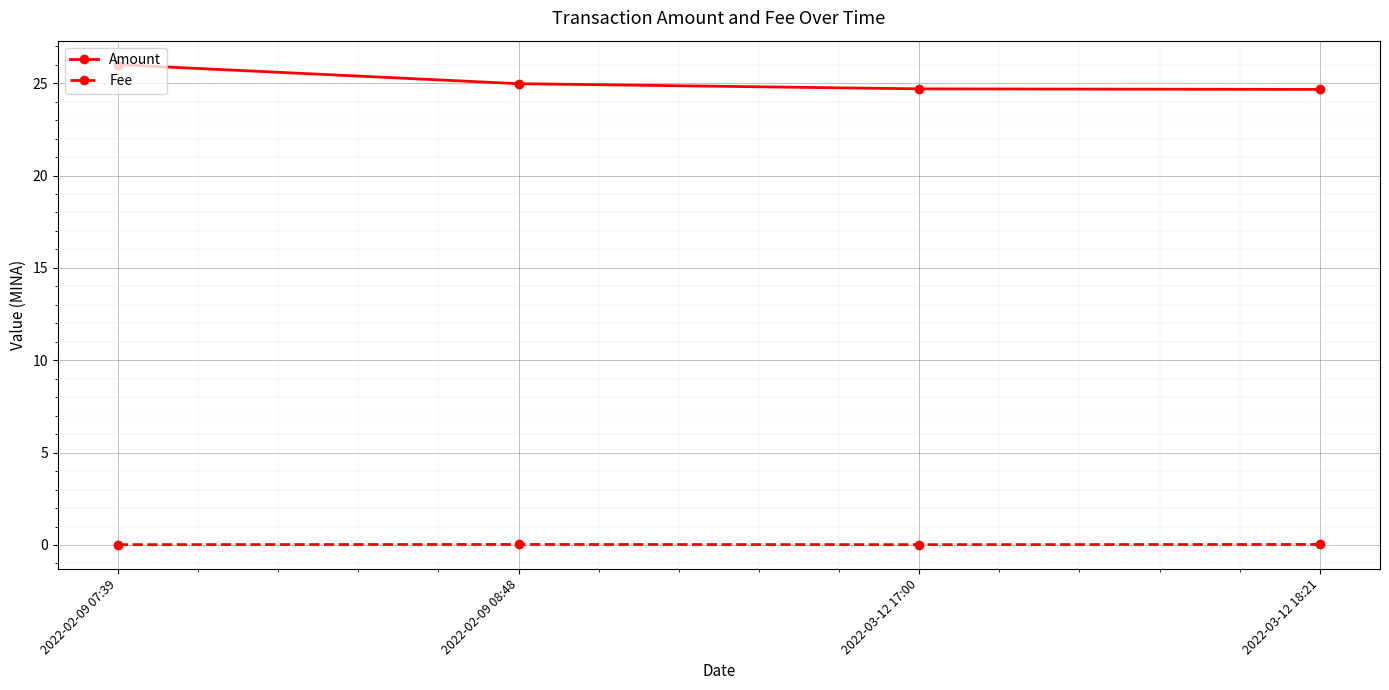

Between 2022-02-09 07:39 and 2022-03-12 18:21, which series saw the biggest shift?

Amount